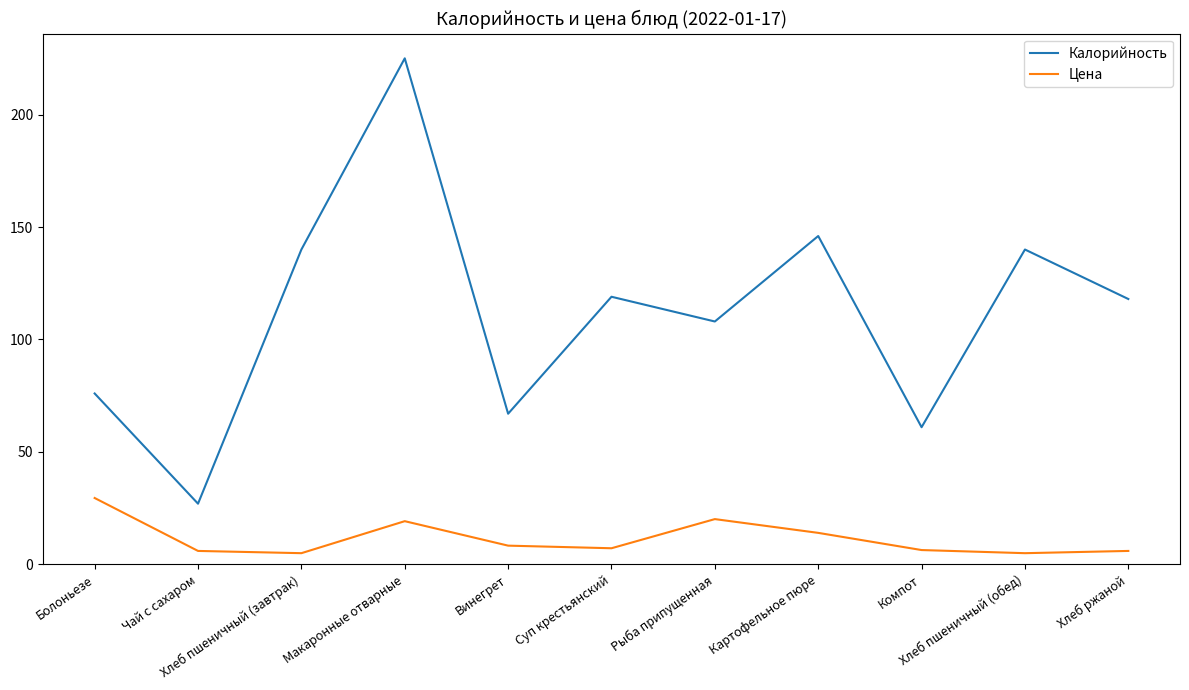

What is the average value of the Калорийность series?

111.5